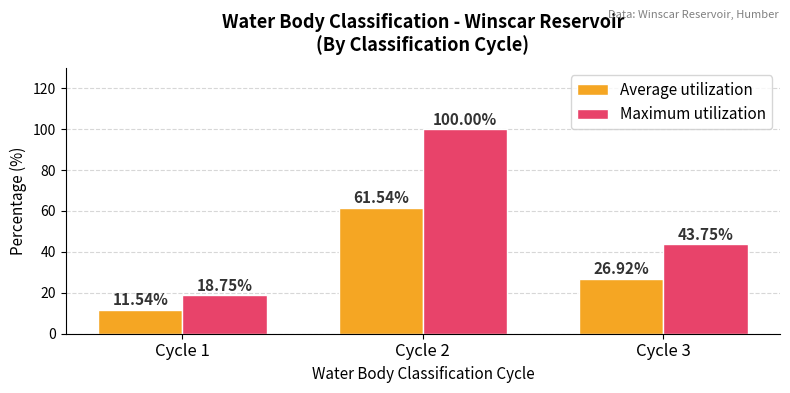

Which series has the largest total across all categories?

Maximum utilization